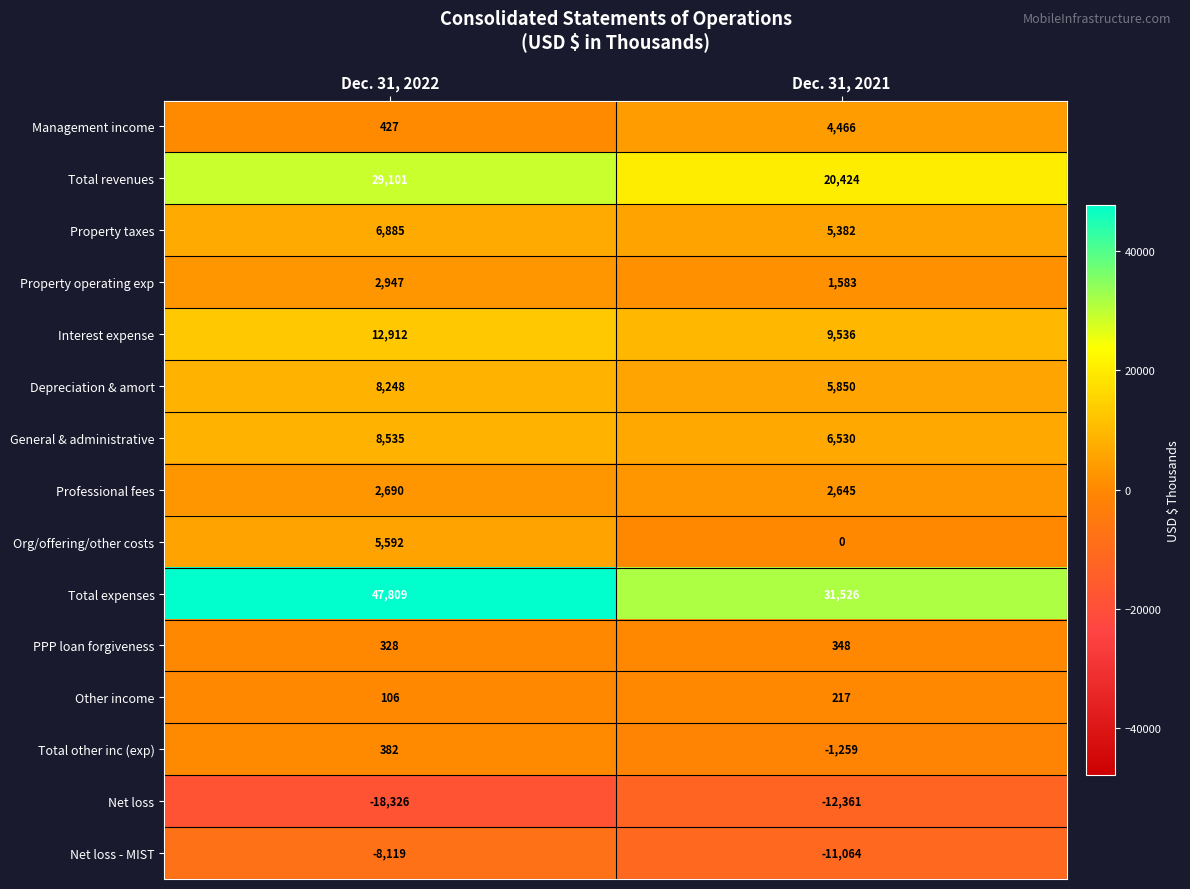

The value of Total revenues at Dec. 31, 2022 is 15197. True or false?

False